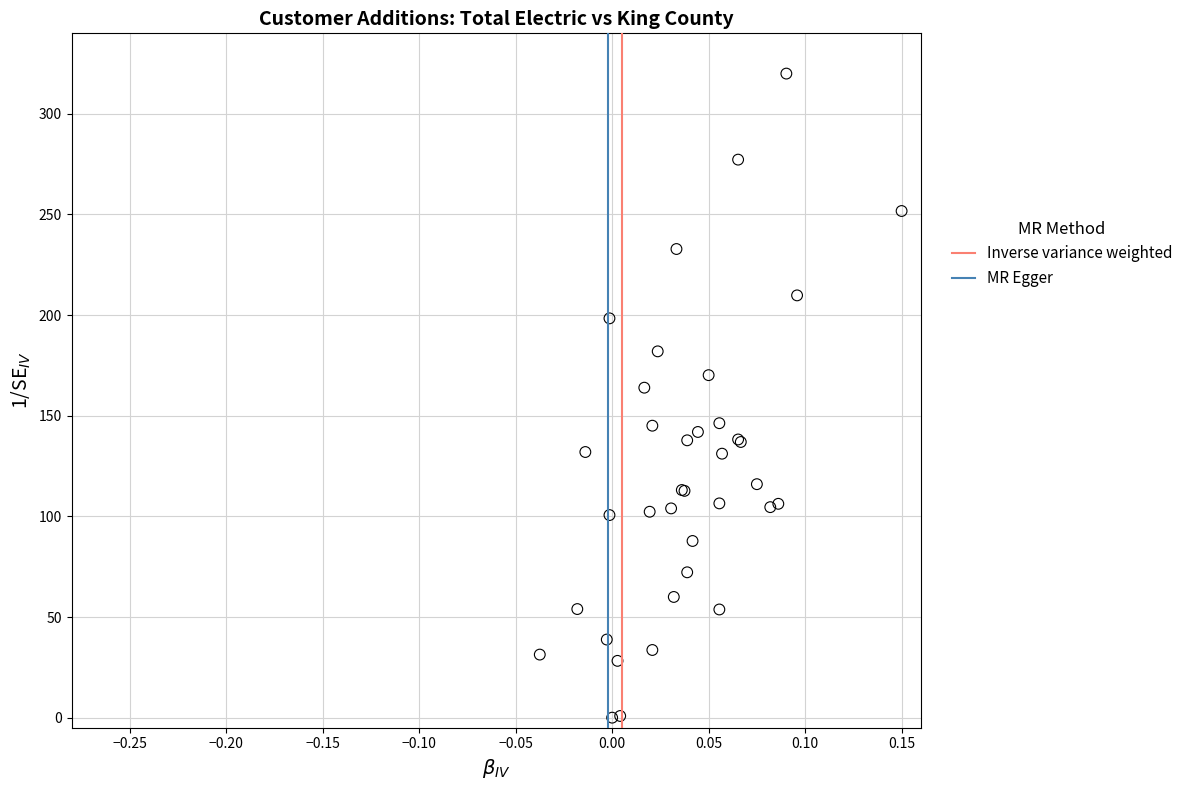

What Y value in the scatter plot is closest to 160?

163.9